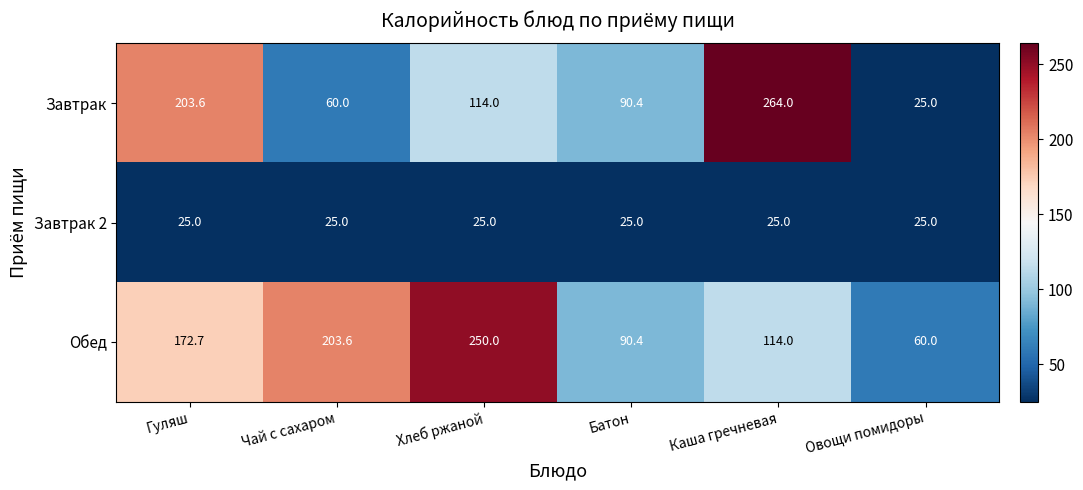

Count the number of categories in the chart.

6